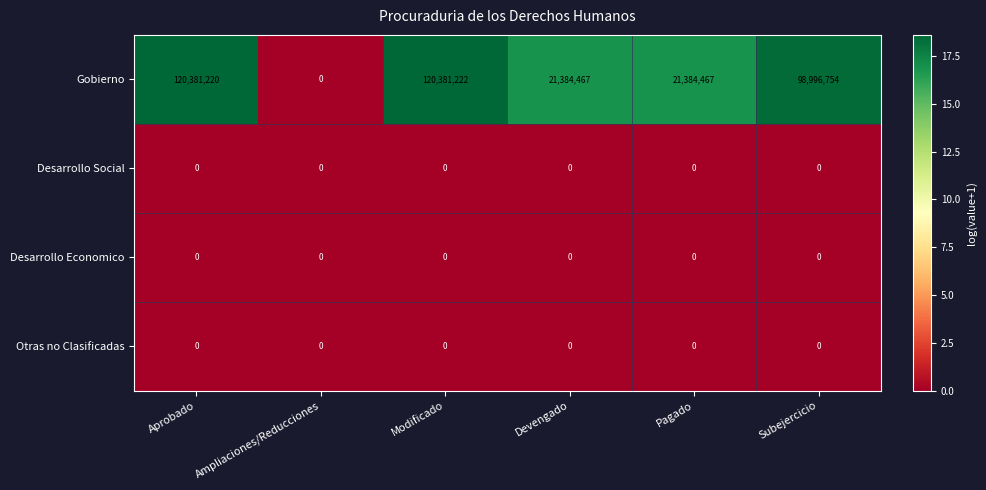

What is the difference between the highest and lowest values at Subejercicio?

98996754